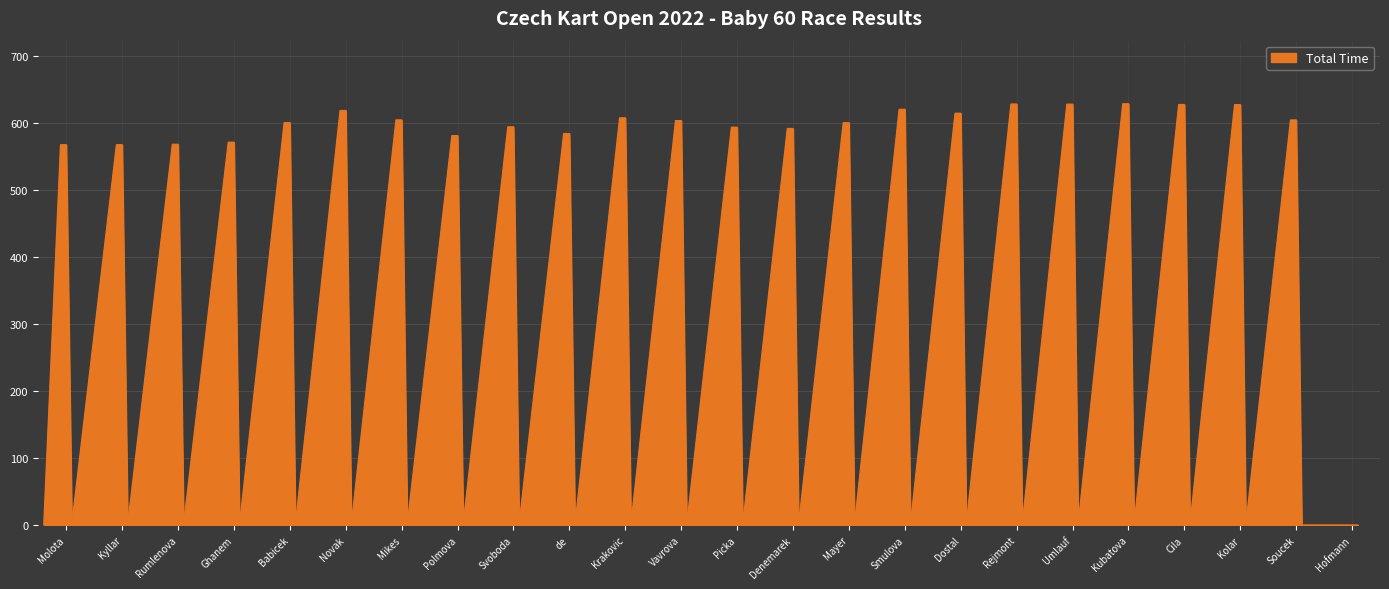

What is the maximum value shown in the chart?

628.4